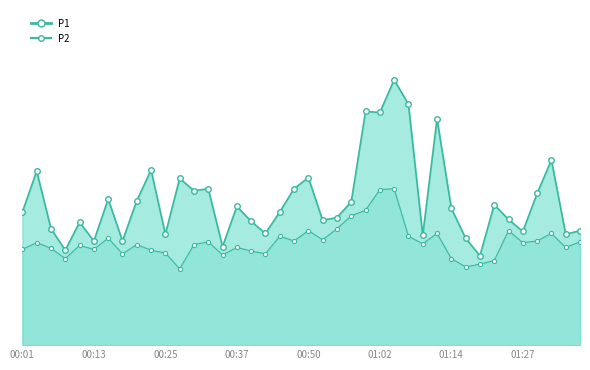

How many data points in P1 are less than 4?

9